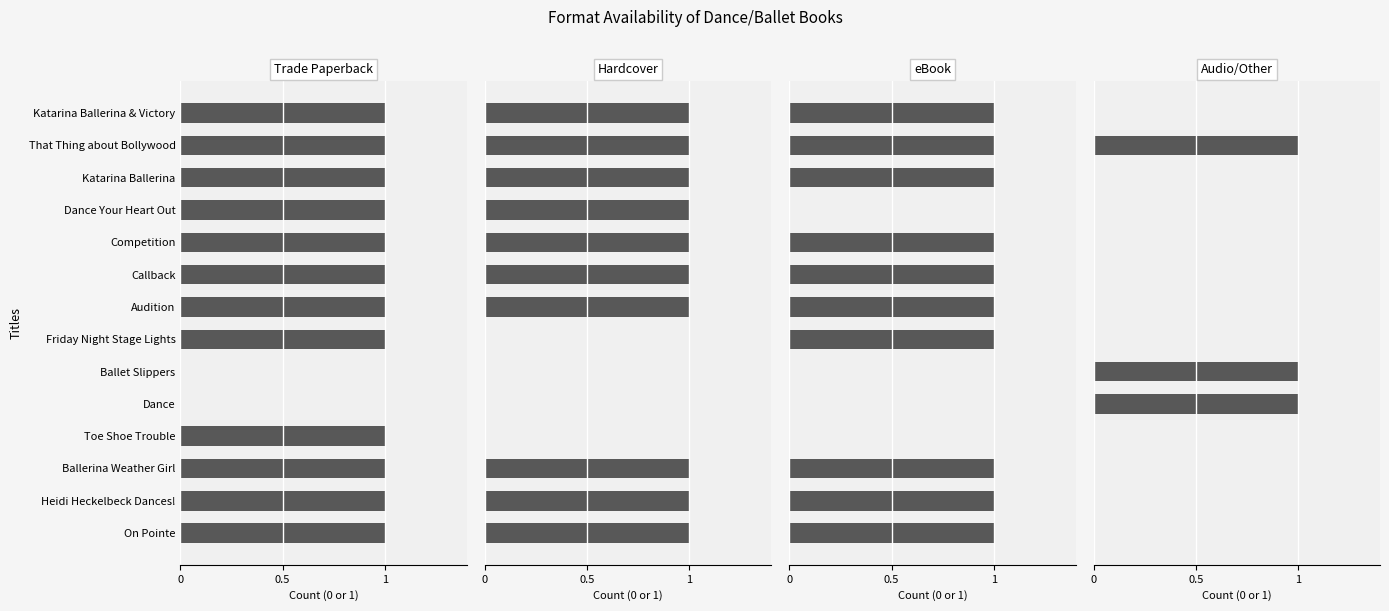

How many bars are there in each group?

4